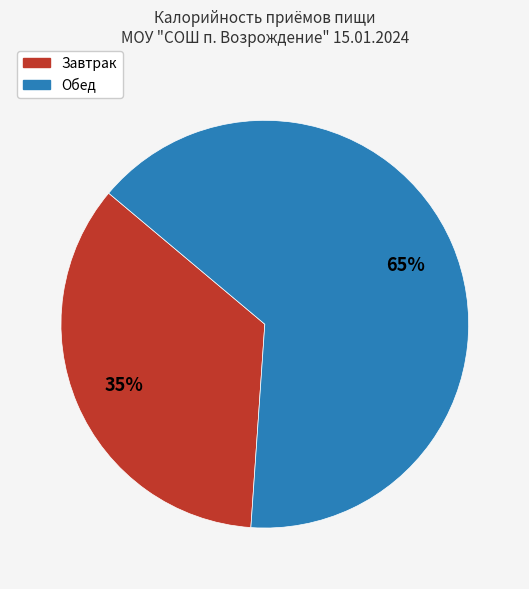

Which category has the biggest portion of the pie?

Обед